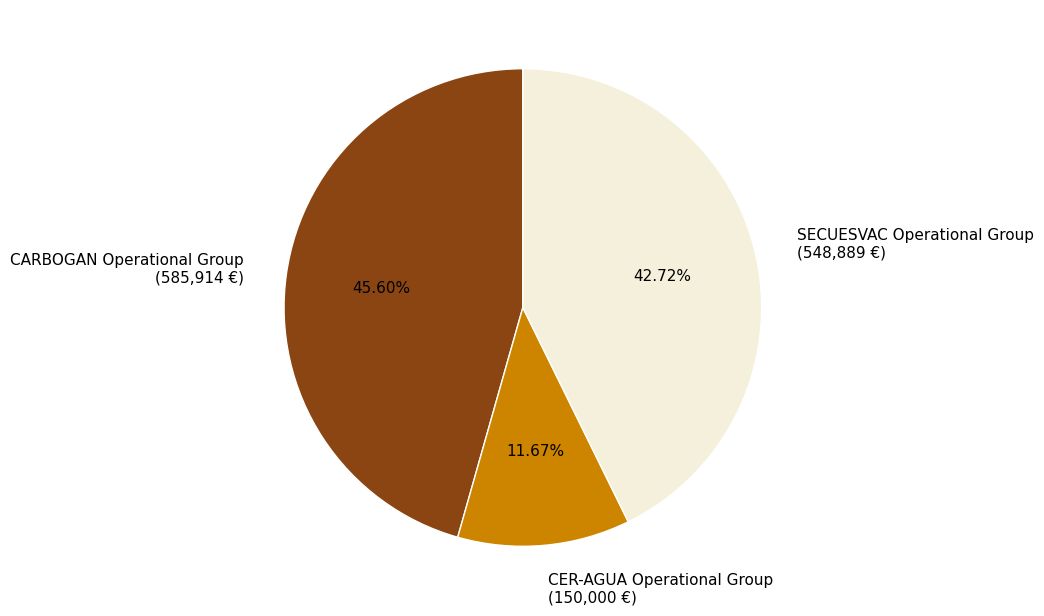

Approximately how many times larger is the value at CARBOGAN Operational Group (585,914 €) compared to CER-AGUA Operational Group (150,000 €)?

3.9